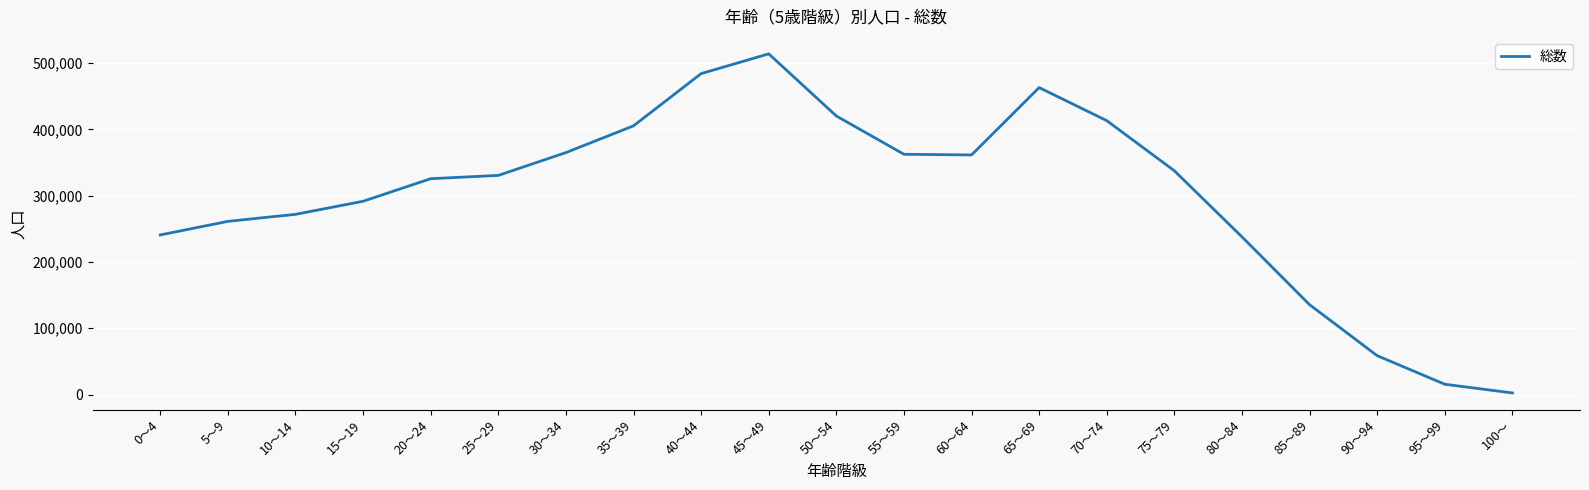

Between 15～19 and 85～89, which is larger?

15～19